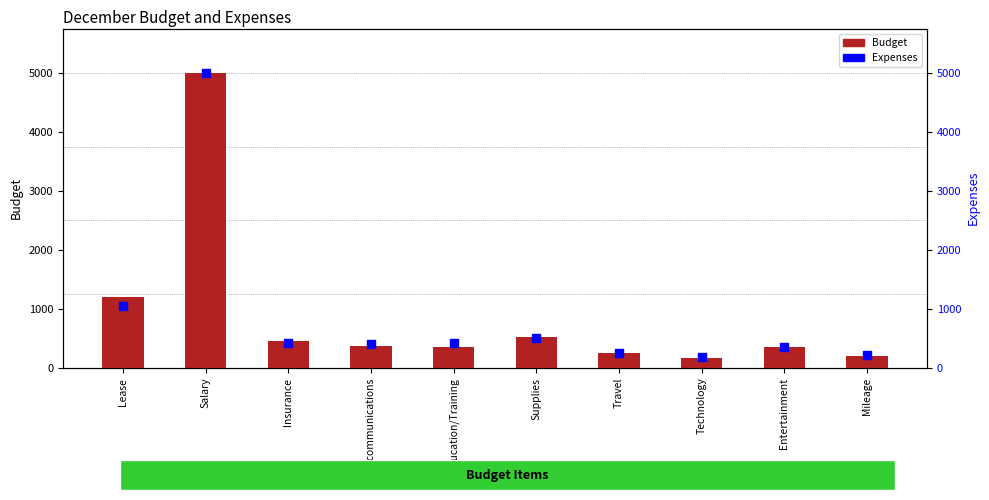

Which series reaches the minimum Y coordinate?

Budget